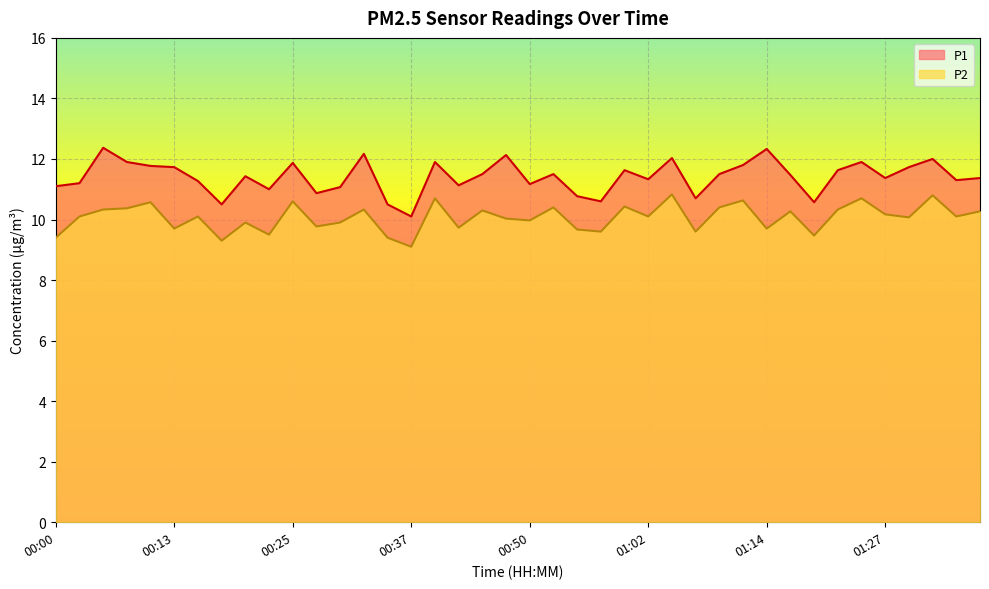

What is the label of the 3rd point from the left?

00:05